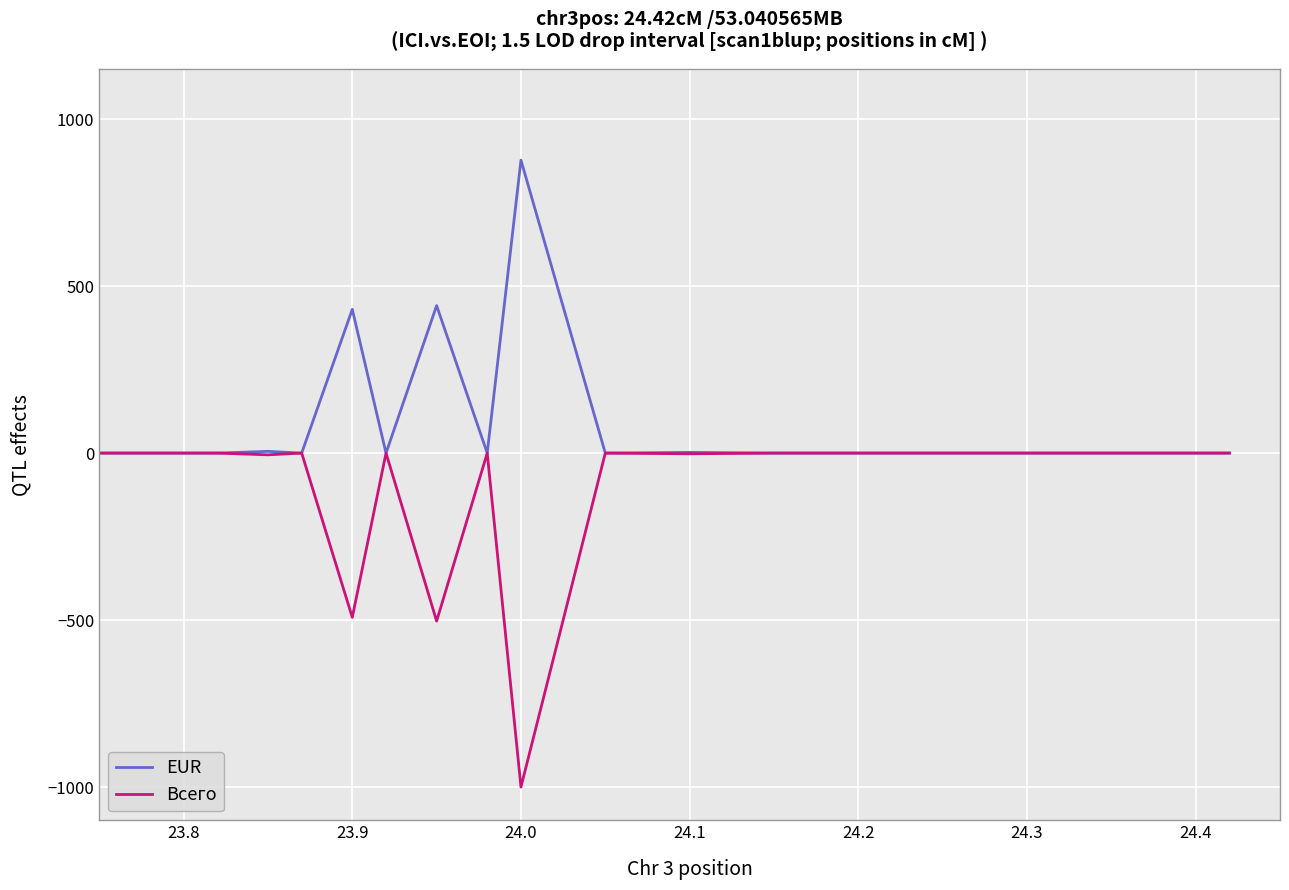

List the series in order of their overall mean, highest first.

EUR, Всего